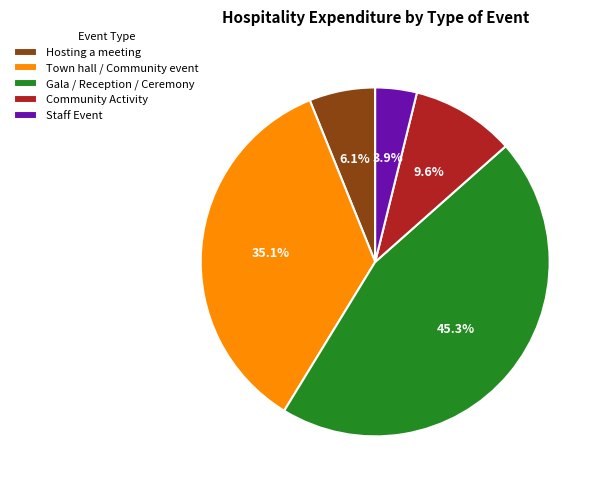

What percentage is NOT represented by Gala / Reception / Ceremony?

54.7%